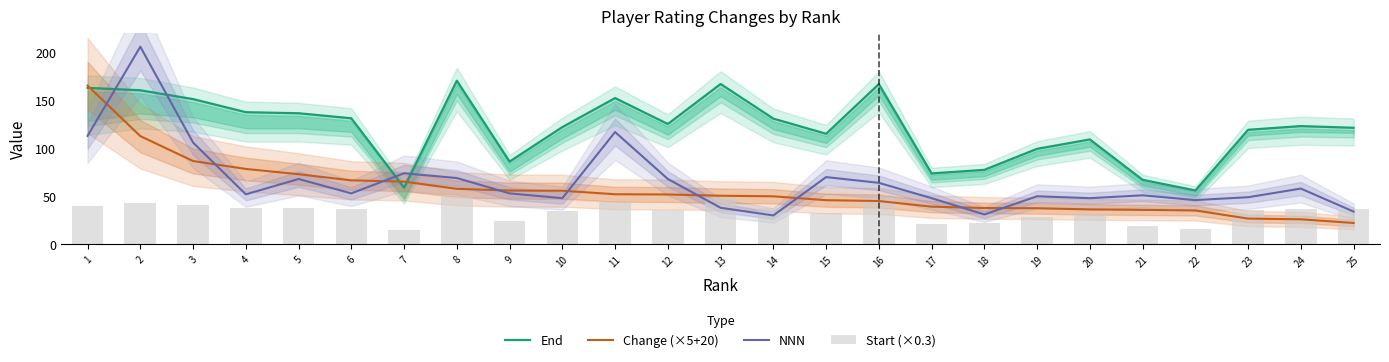

Is it true that End equals 115.2 at 15?

True